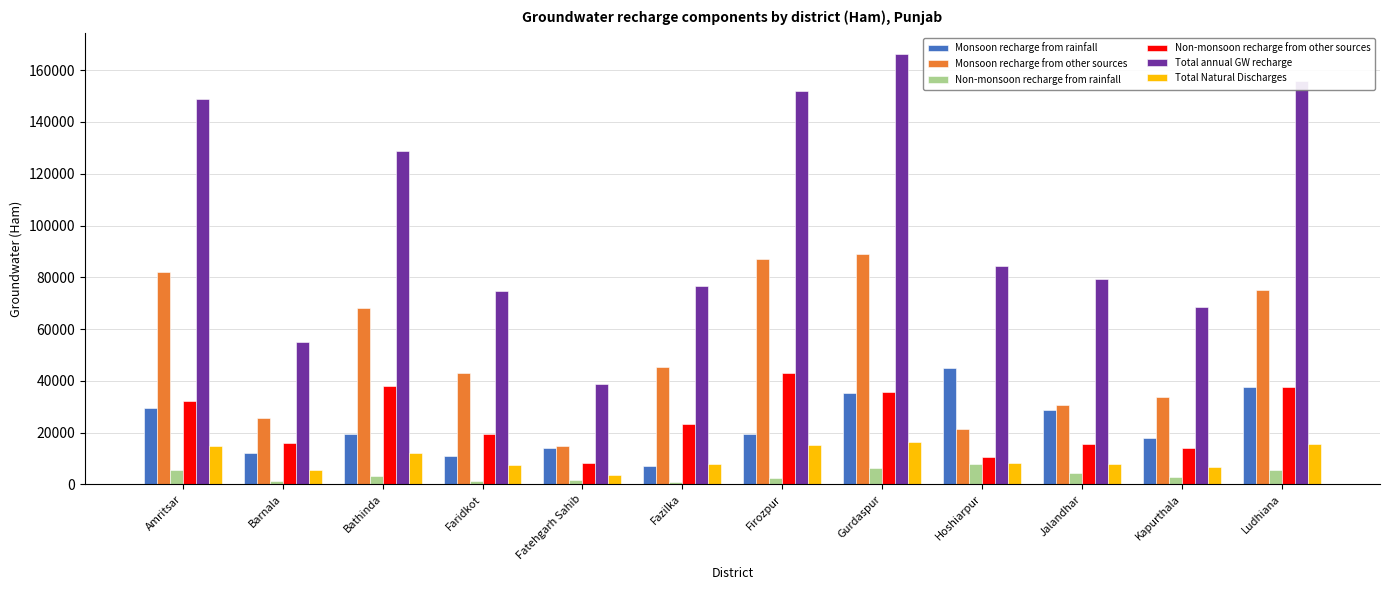

The value of Monsoon recharge from other sources at Ludhiana is 75106.1. True or false?

True